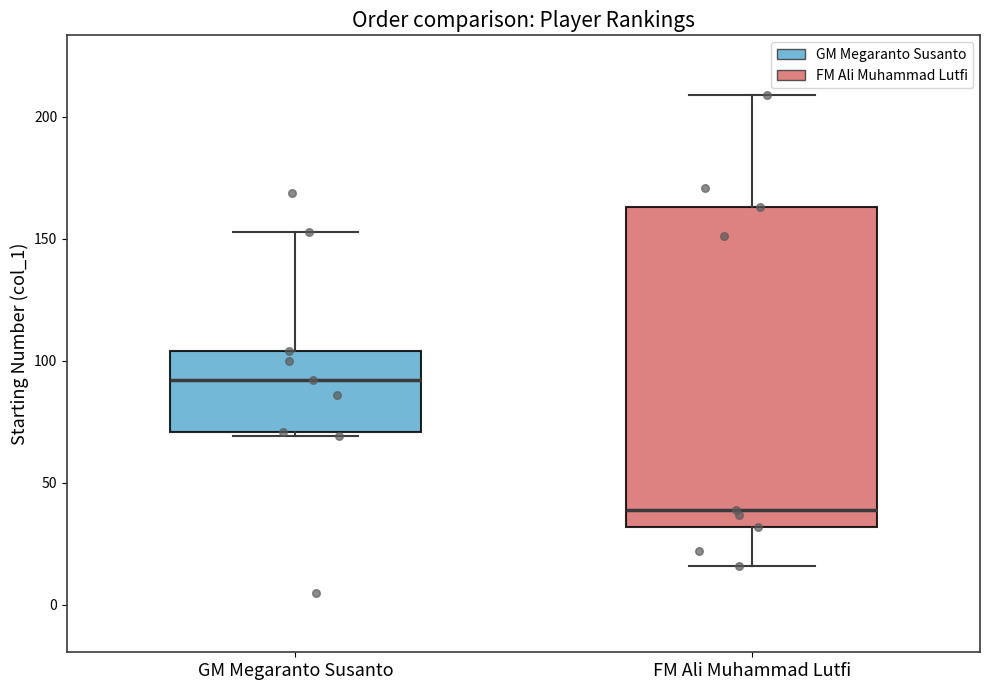

Which box's median line is the lowest?

FM Ali Muhammad Lutfi